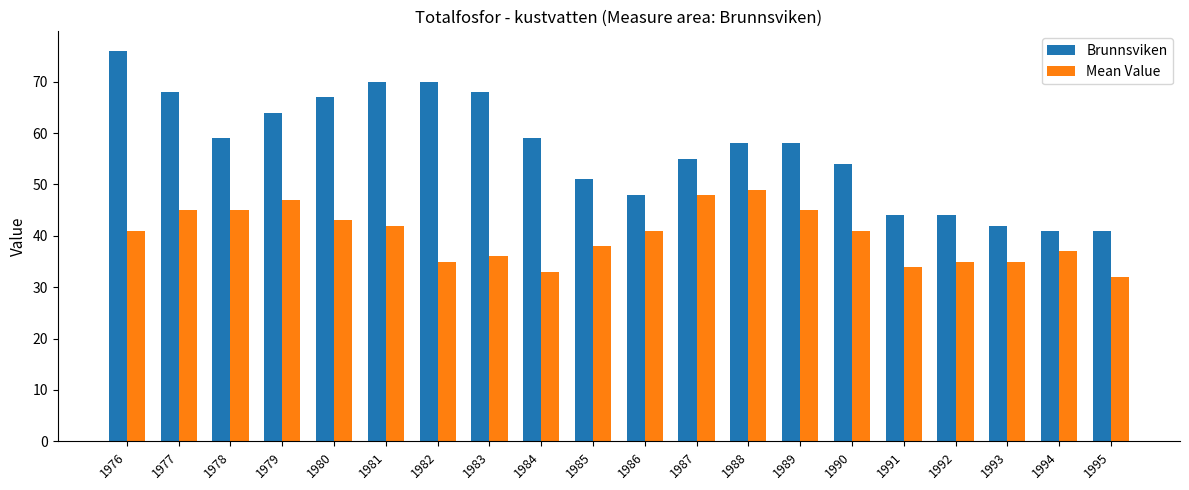

Reading left to right, list all the values displayed in this chart.

Brunnsviken: 76	68	59	64	67	70	70	68	59	51	48	55	58	58	54	44	44	42	41	41
Mean Value: 41	45	45	47	43	42	35	36	33	38	41	48	49	45	41	34	35	35	37	32